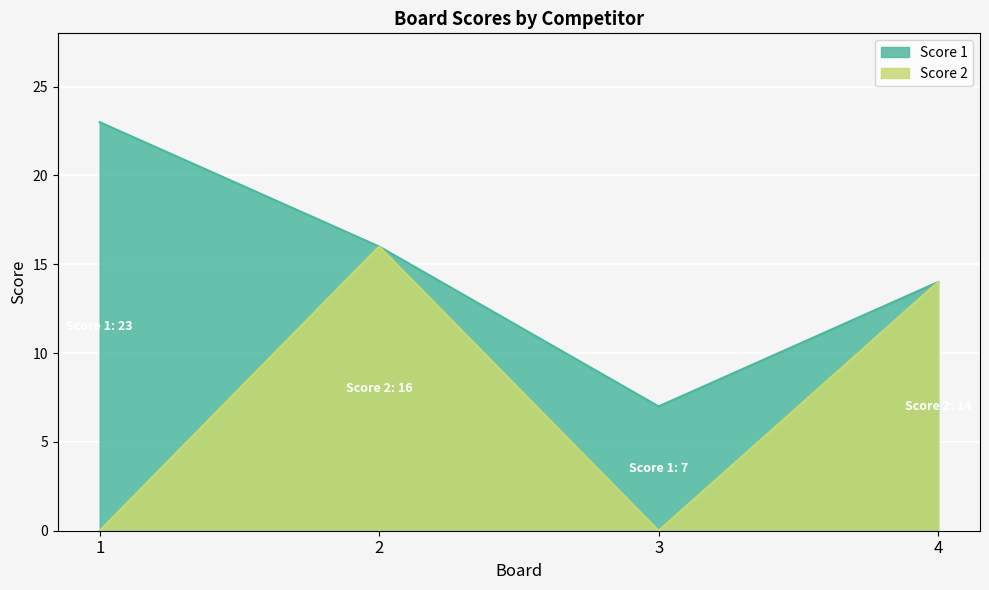

List the labels in order of value, smallest first.

1, 3, 4, 2